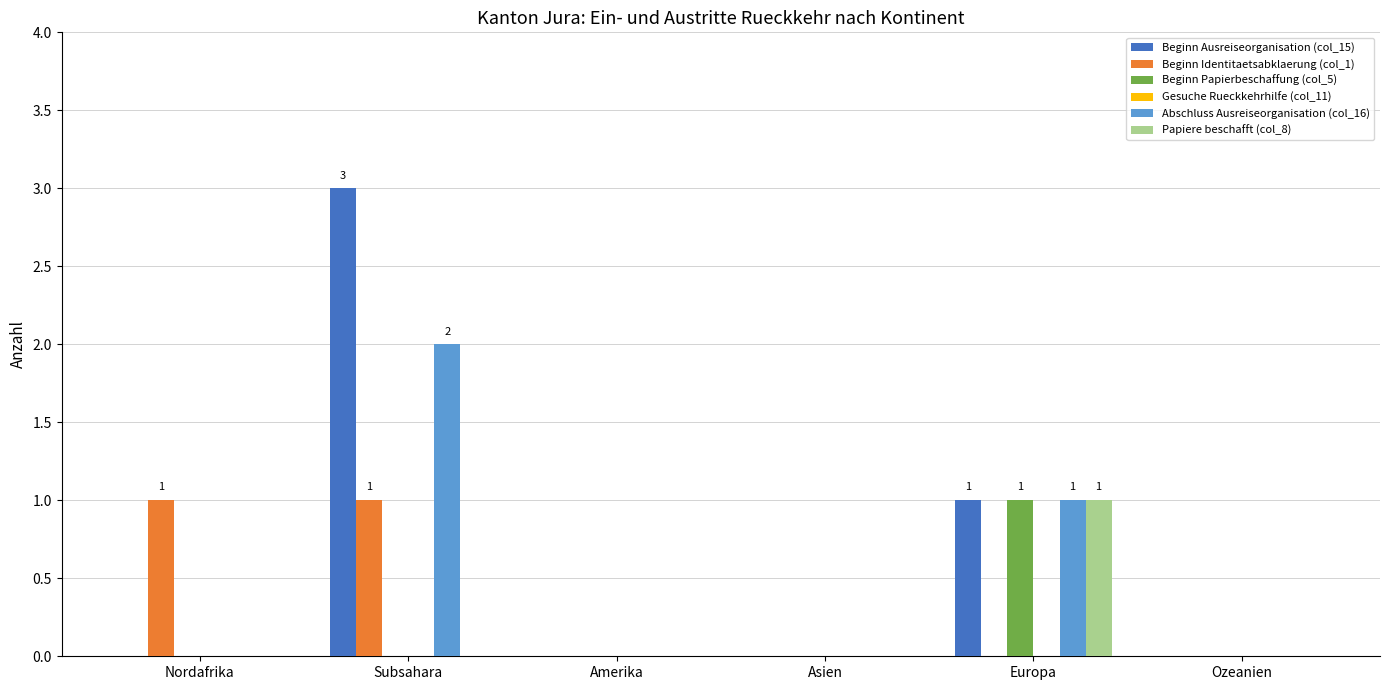

Which category has the highest value in the Papiere beschafft (col_8) series?

Europa